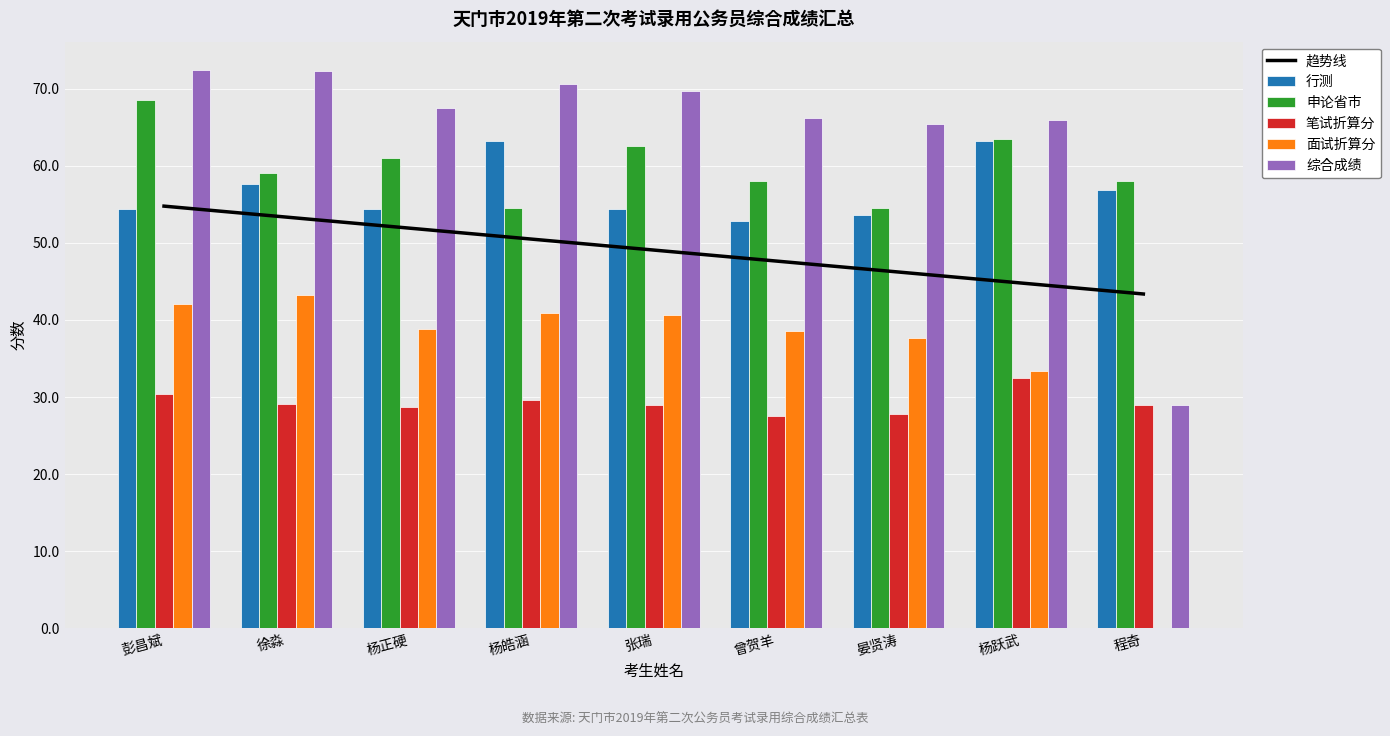

What is the difference between the 笔试折算分 values at 曾贺羊 and 杨皓涵?

2.1